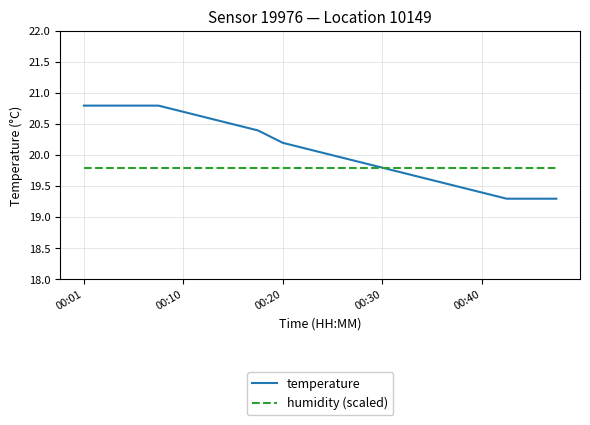

Rank the series by their average value, from lowest to highest.

humidity (scaled), temperature